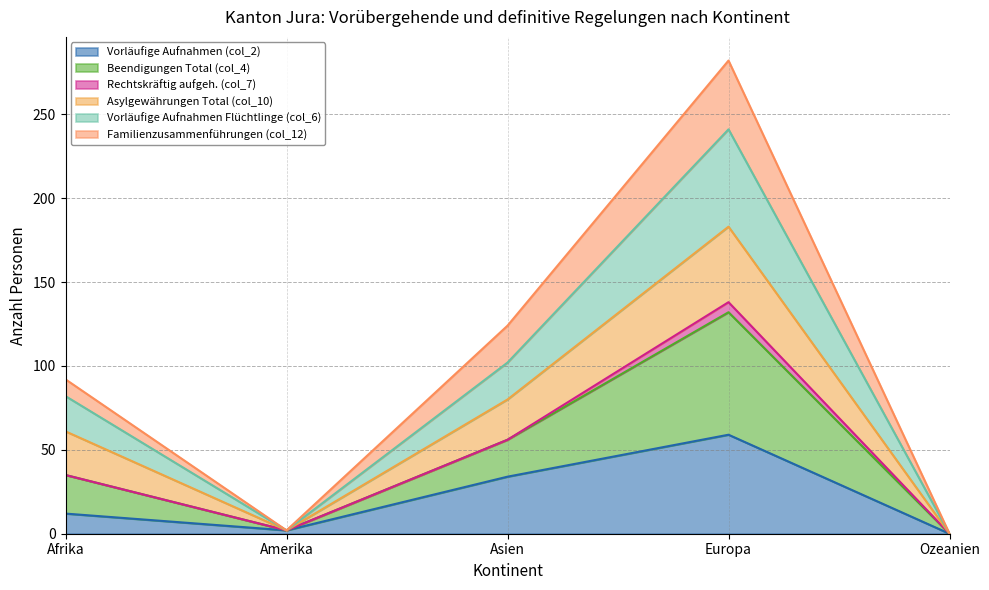

What is the label of the 1st point from the left?

Afrika